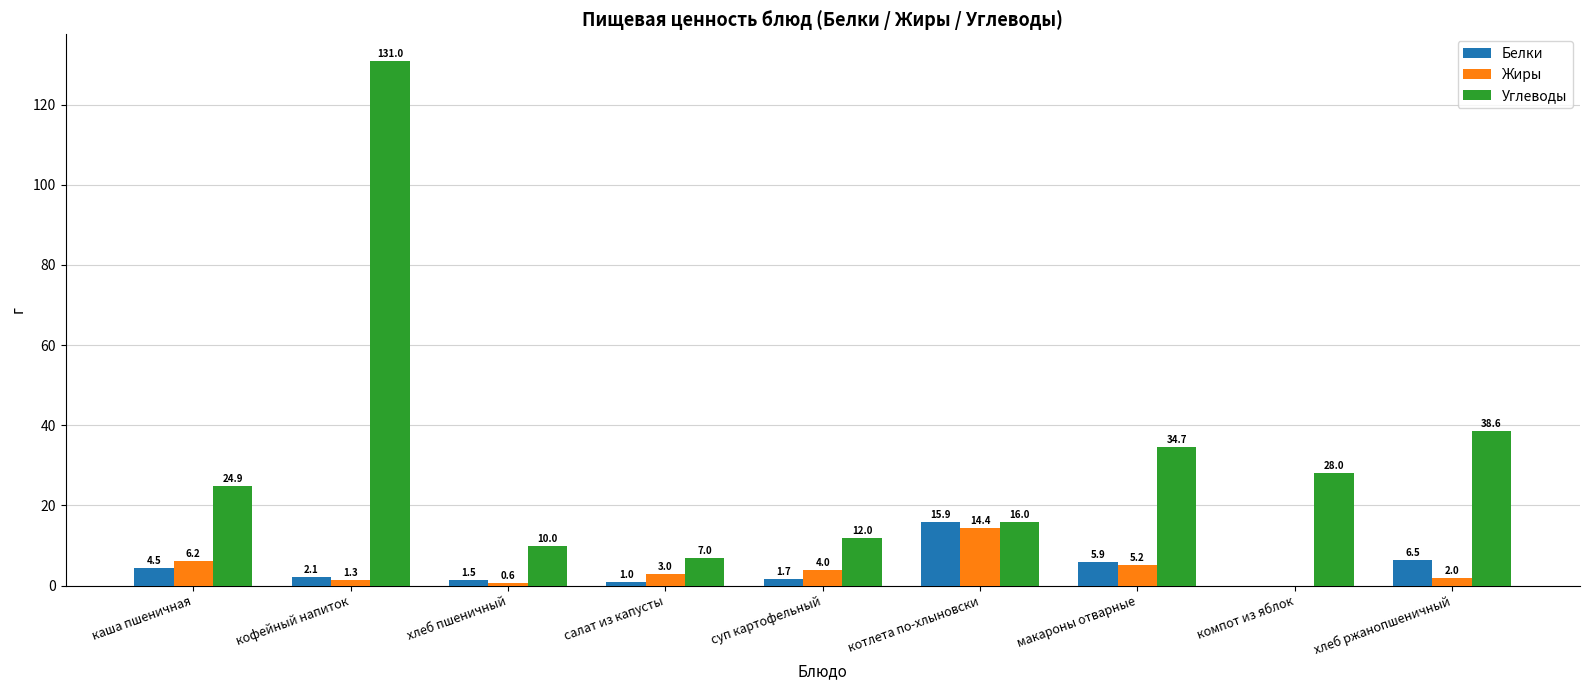

What value does the Углеводы series have at компот из яблок?

28.0